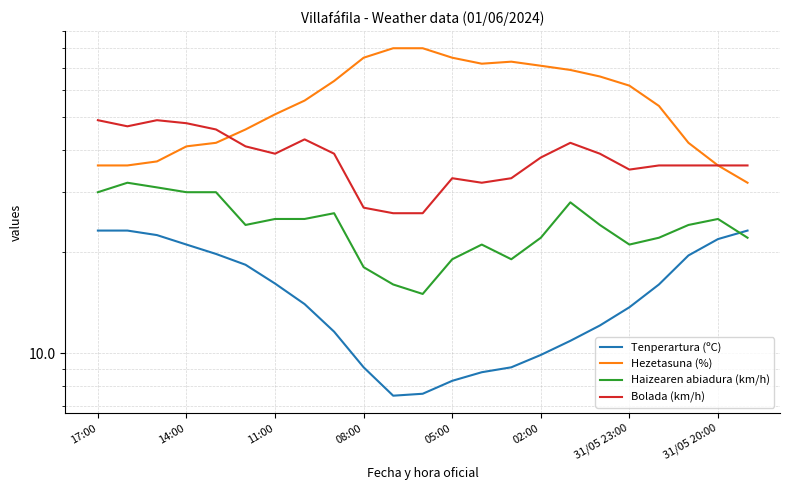

True or false: Tenperartura (ºC) has a value of 12.6 at 20.

False